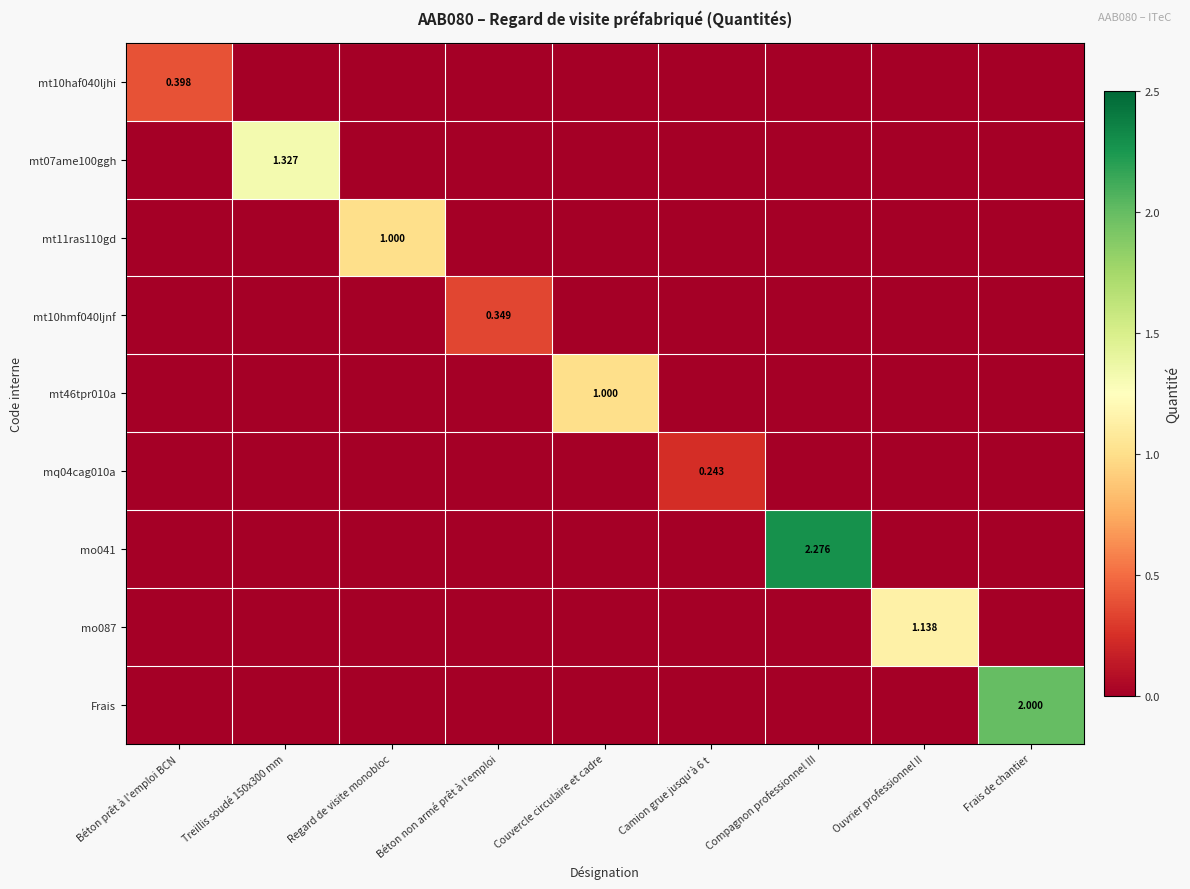

Which series has the largest total across all categories?

mo041